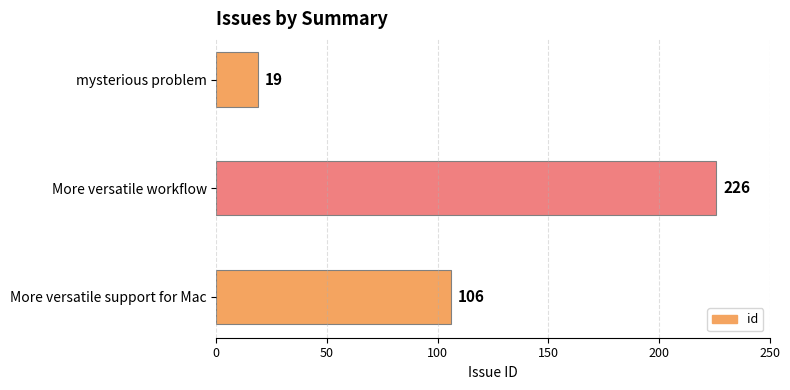

Are the bars horizontal?

Yes